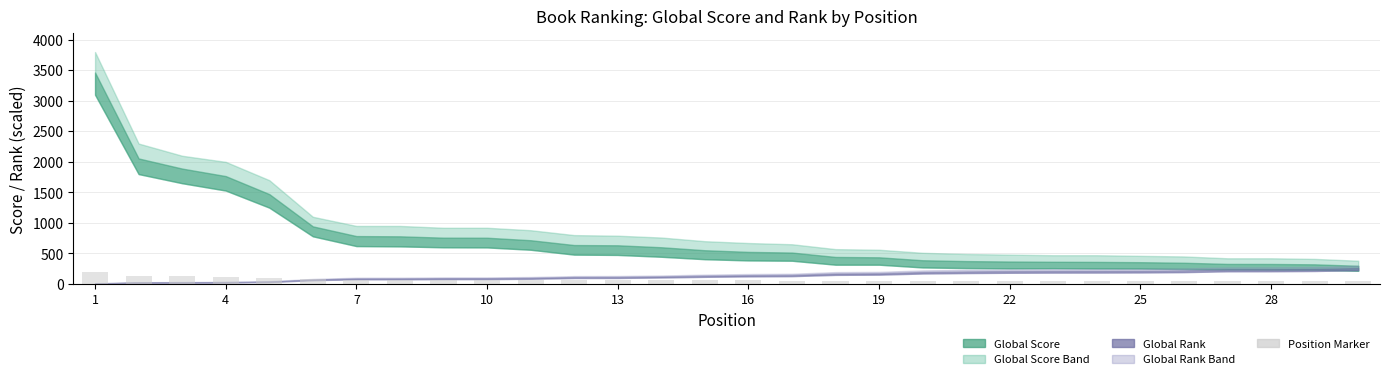

What is the sum of all values?

2077.8